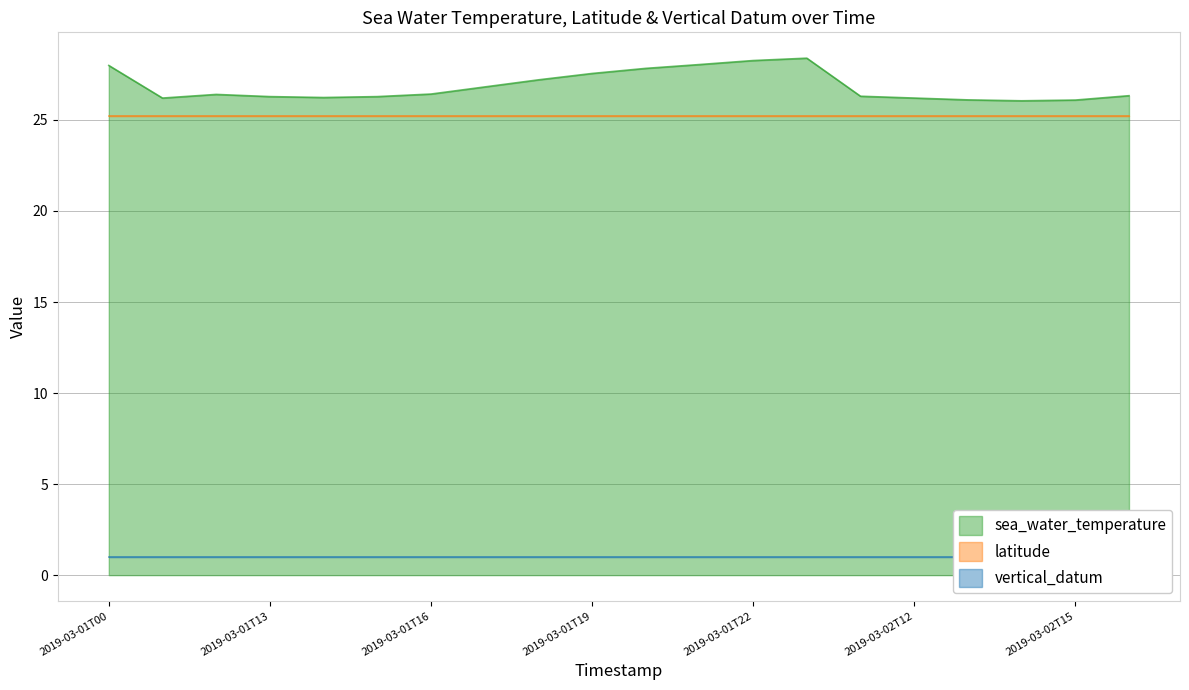

Reading left to right, transcribe all the data shown in this chart.

sea_water_temperature: 28.0	26.2	26.4	26.3	26.2	26.3	26.4	26.8	27.2	27.6	27.8	28.0	28.3	28.4	26.3	26.2	26.1	26.1	26.1	26.3
latitude: 25.2	25.2	25.2	25.2	25.2	25.2	25.2	25.2	25.2	25.2	25.2	25.2	25.2	25.2	25.2	25.2	25.2	25.2	25.2	25.2
vertical_datum: 1.0	1.0	1.0	1.0	1.0	1.0	1.0	1.0	1.0	1.0	1.0	1.0	1.0	1.0	1.0	1.0	1.0	1.0	1.0	1.0